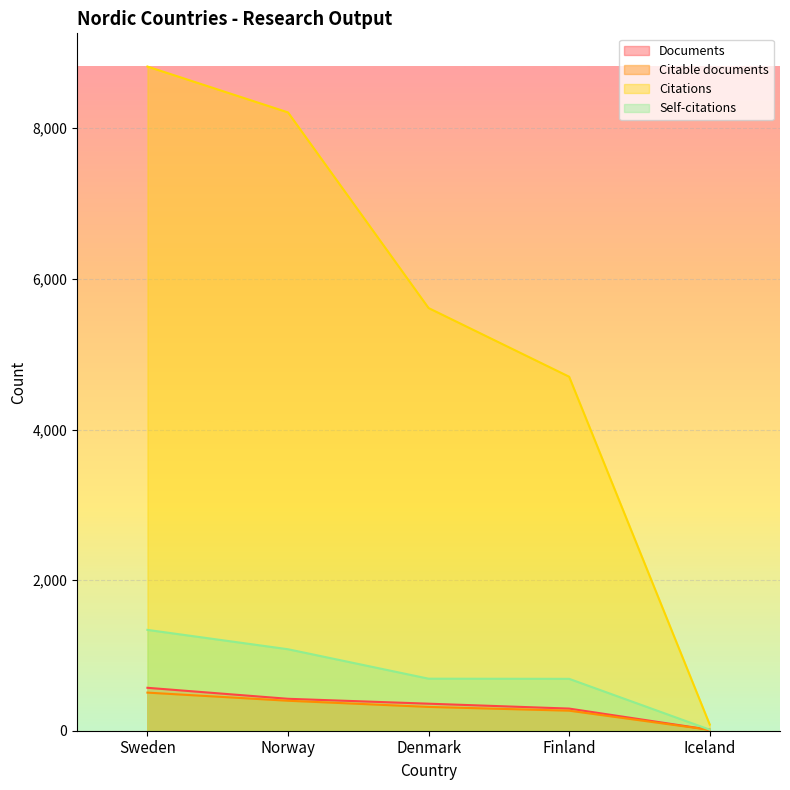

What is the average value of the Documents series?

332